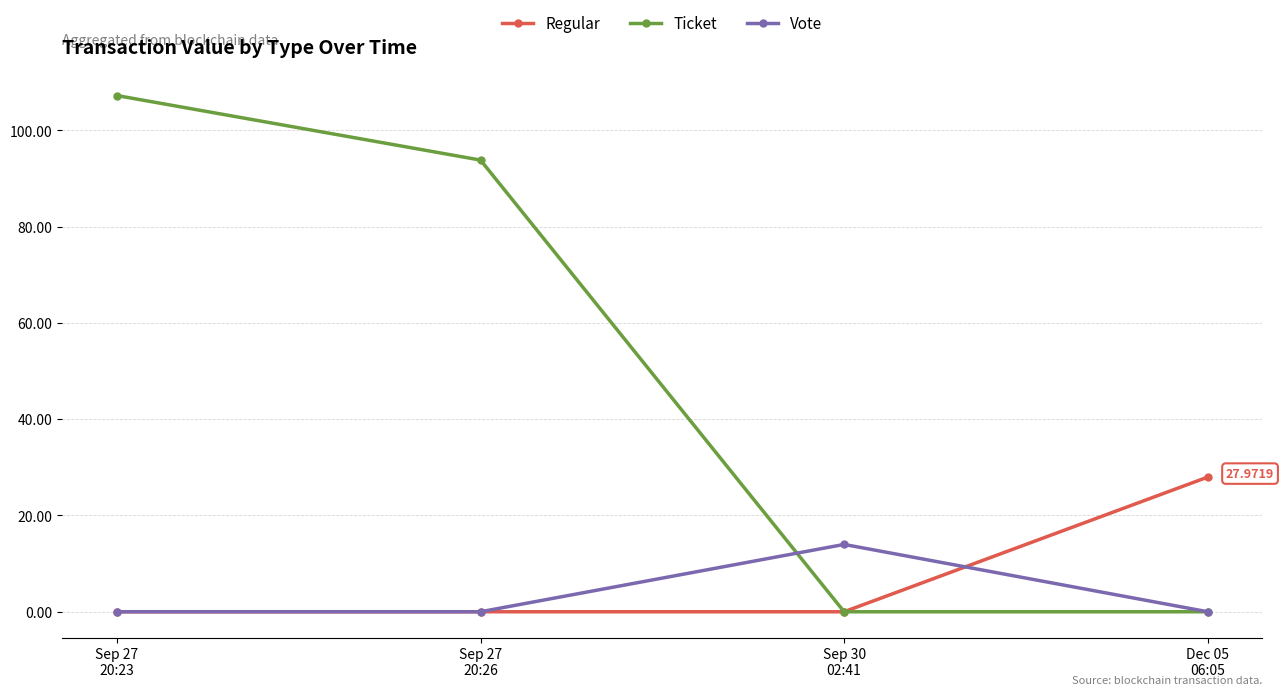

List the series in order of their peak value, highest first.

Ticket, Regular, Vote